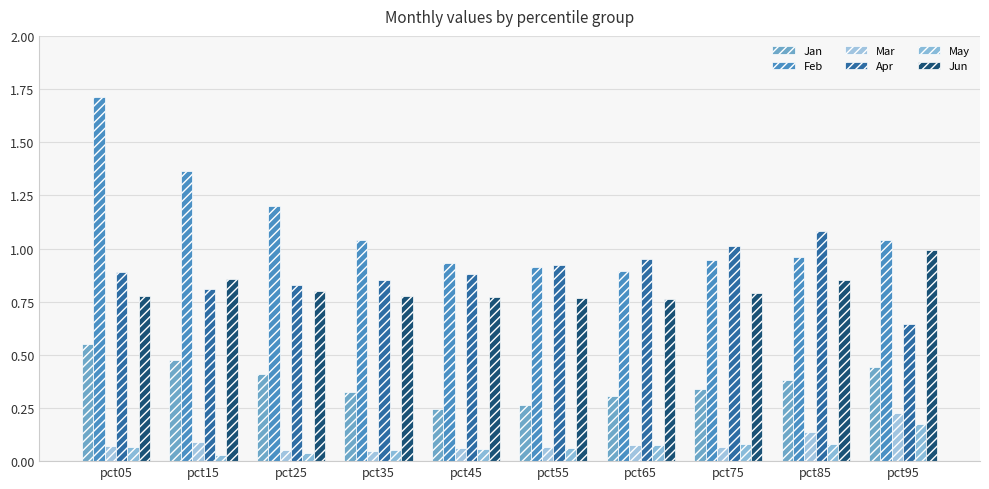

Which series changed the most between pct45 and pct95?

Apr